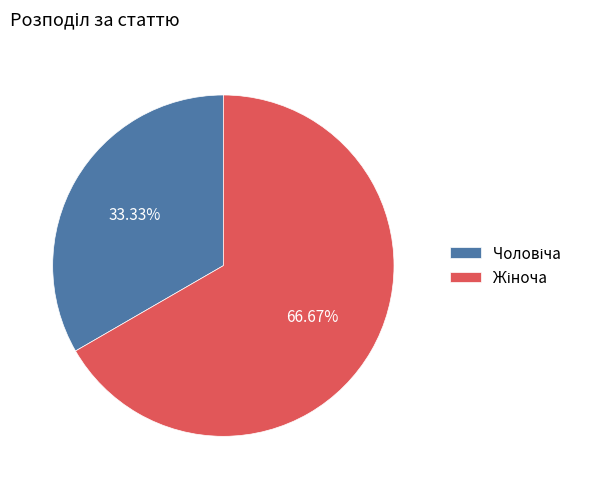

Is there any slice that represents more than half of the pie?

Yes